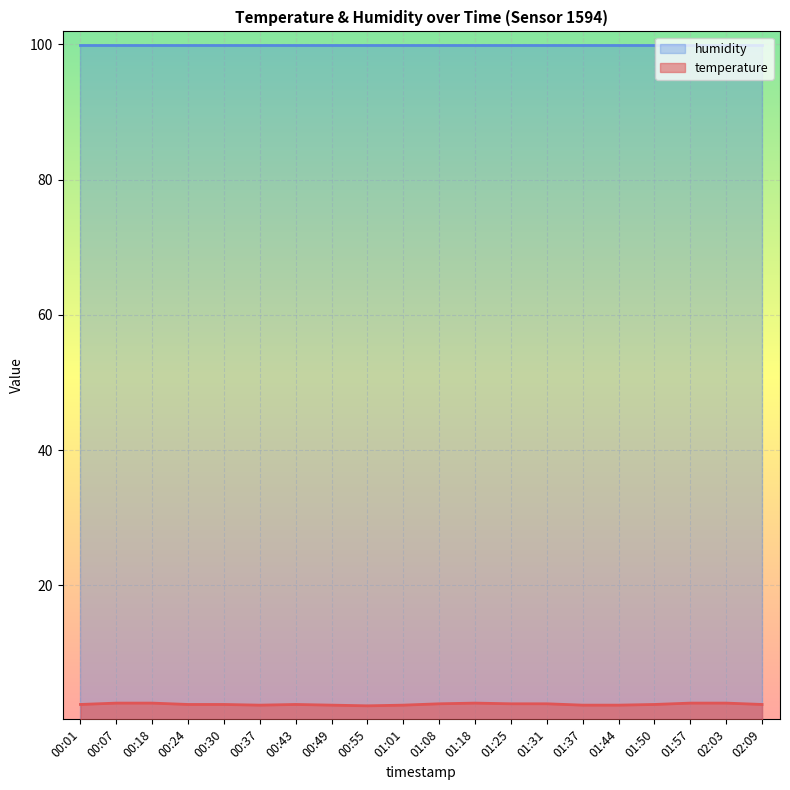

Does the chart display data point markers on the line(s)?

No